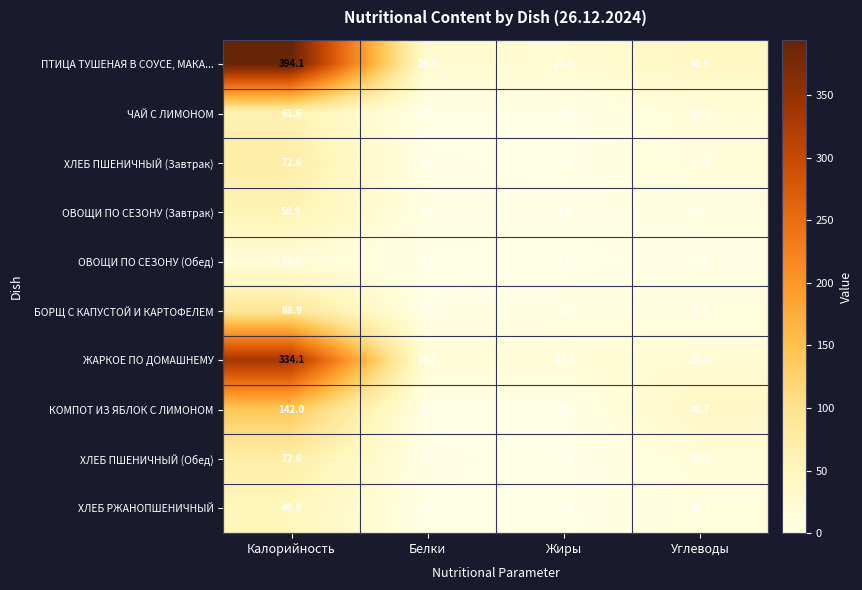

What is the difference between the ХЛЕБ ПШЕНИЧНЫЙ (Обед) values at Углеводы and Жиры?

14.3